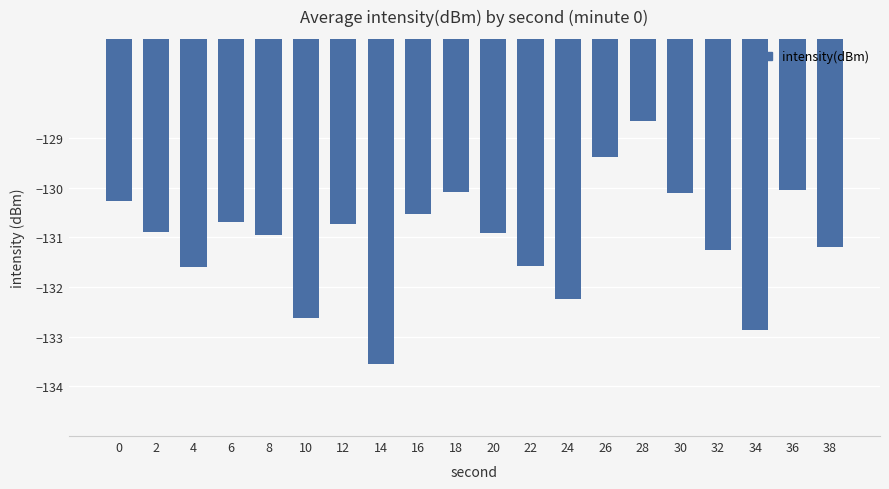

True or false: the data shows -132.9 at 34.

True